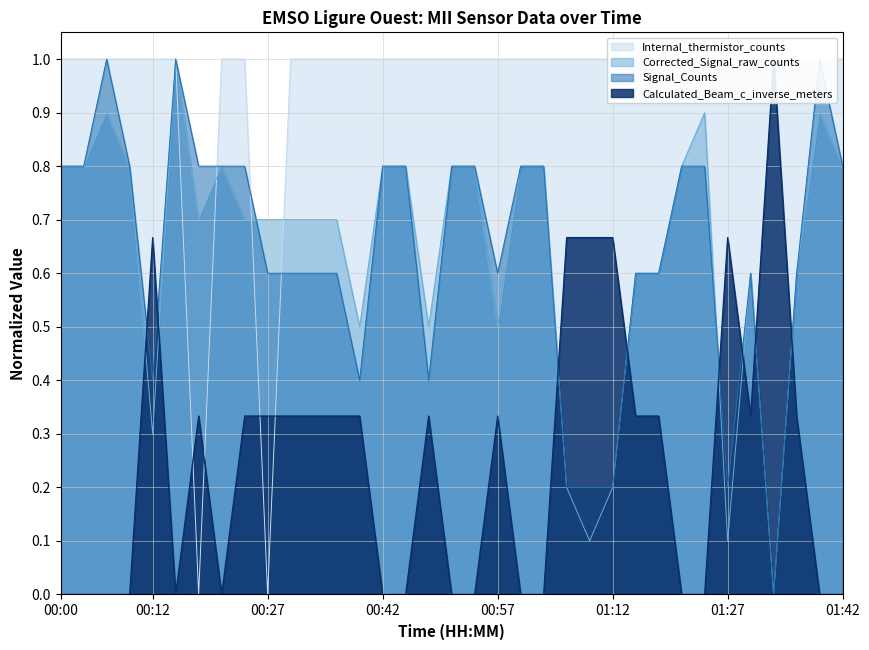

Is it true that the value at 01:24 is 0.7?

False